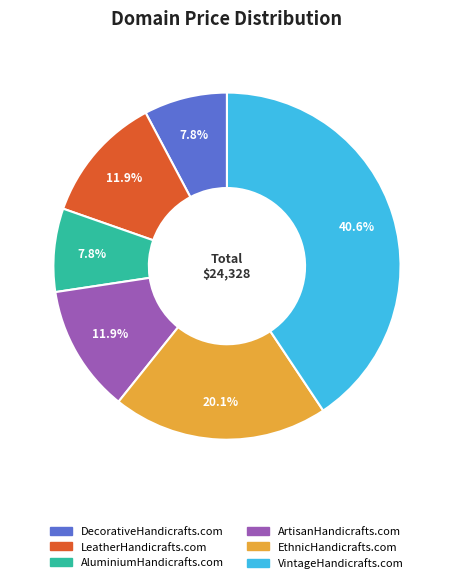

Is there a majority slice in this chart?

No